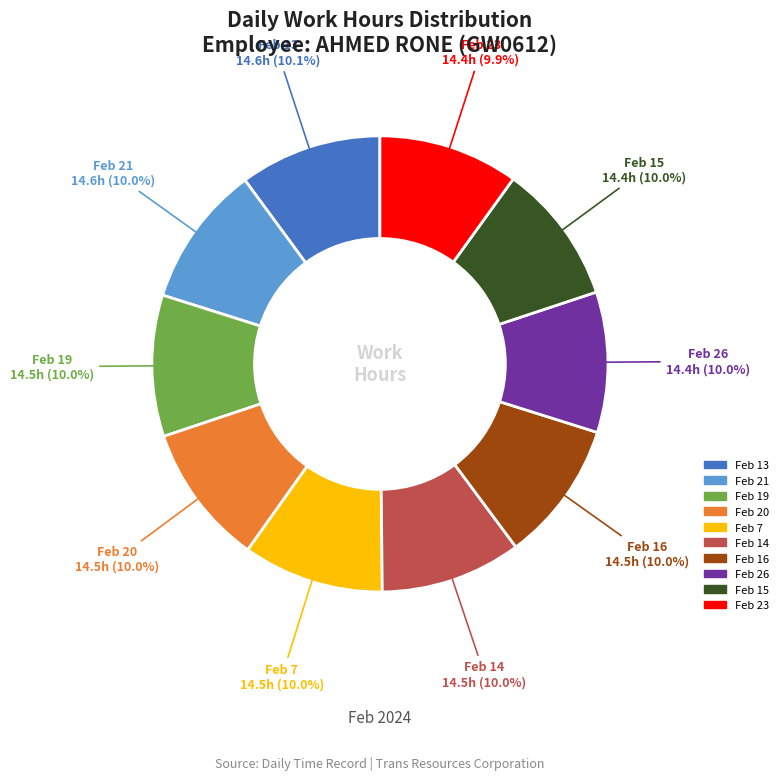

Is there a majority slice in this chart?

No